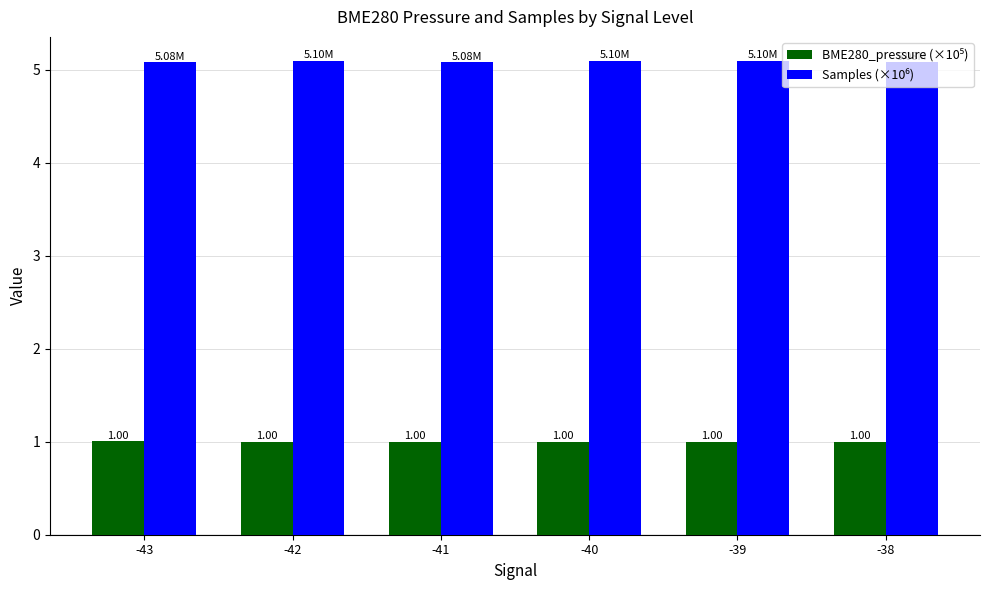

What is the difference between the highest and lowest values at -41?

4.1